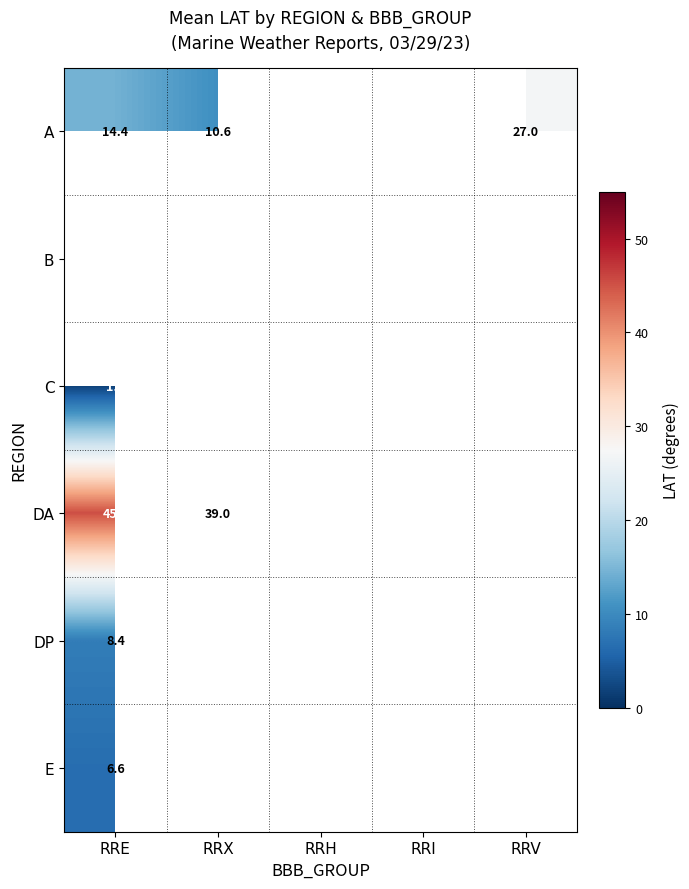

At how many categories does at least one series exceed 41?

3